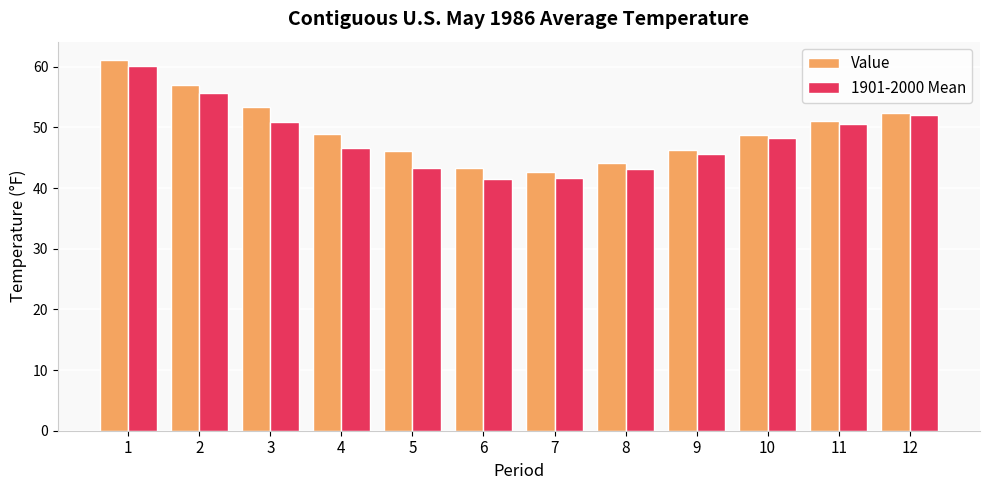

Which series has the largest total across all categories?

Value